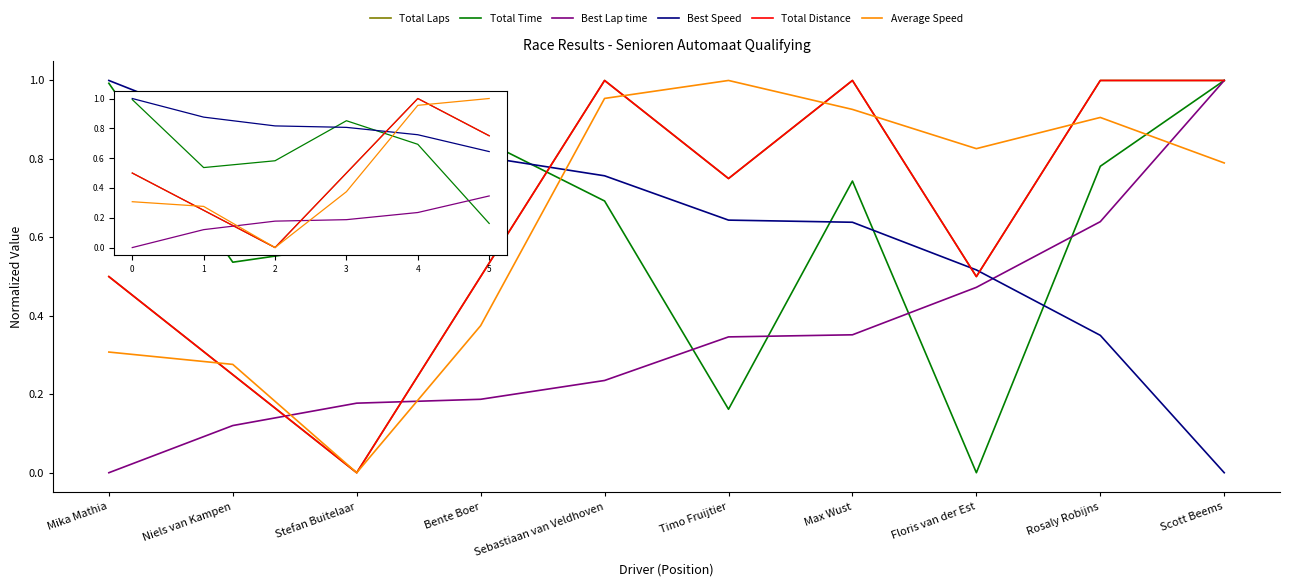

Does the chart have visible grid lines?

No